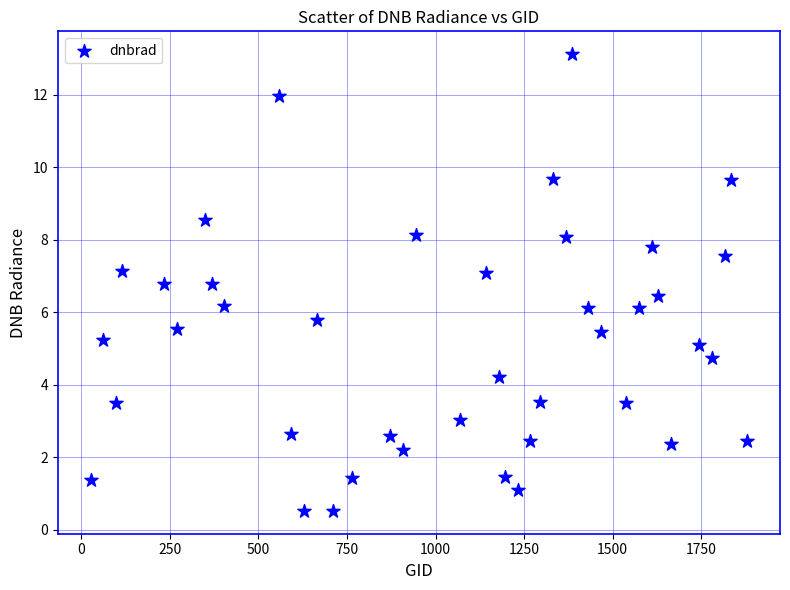

What is the range of X values (max minus min)?

1854.0